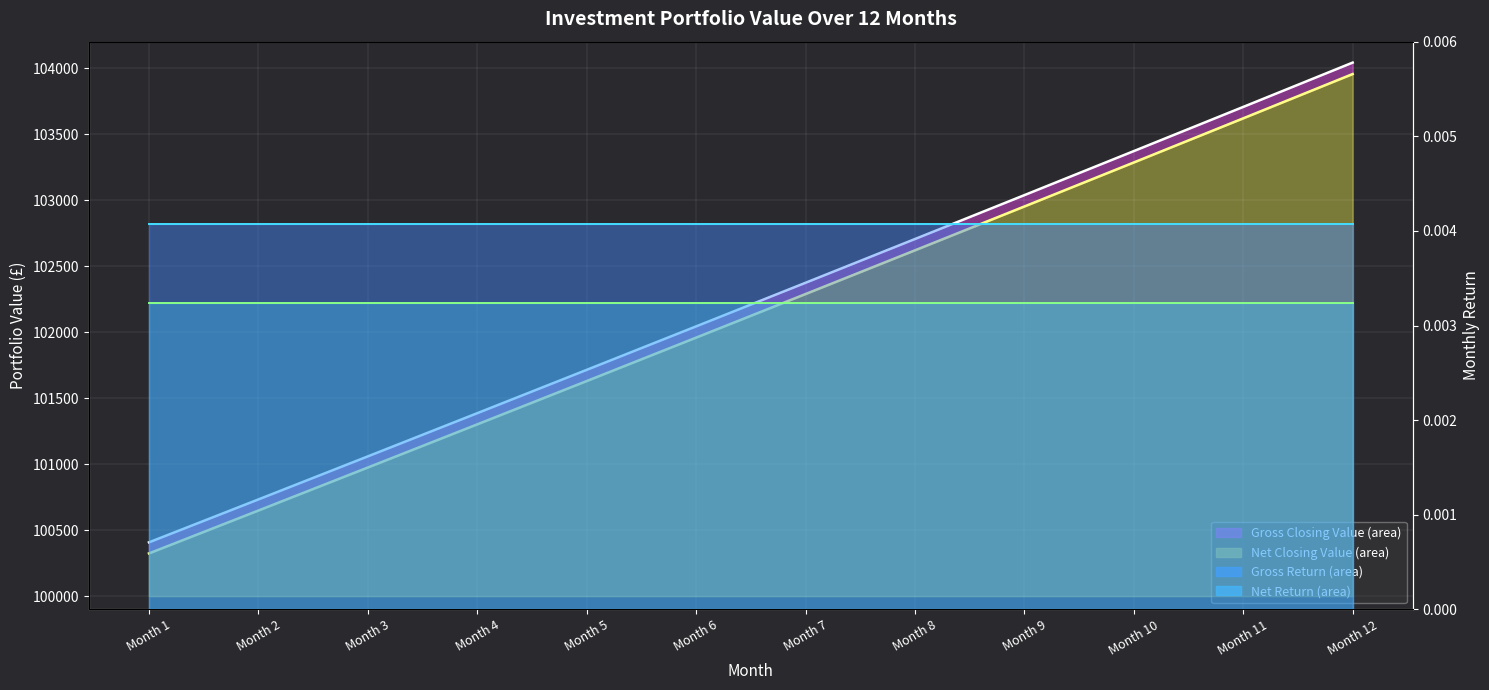

At which category does the chart reach its minimum across all series?

Month 6